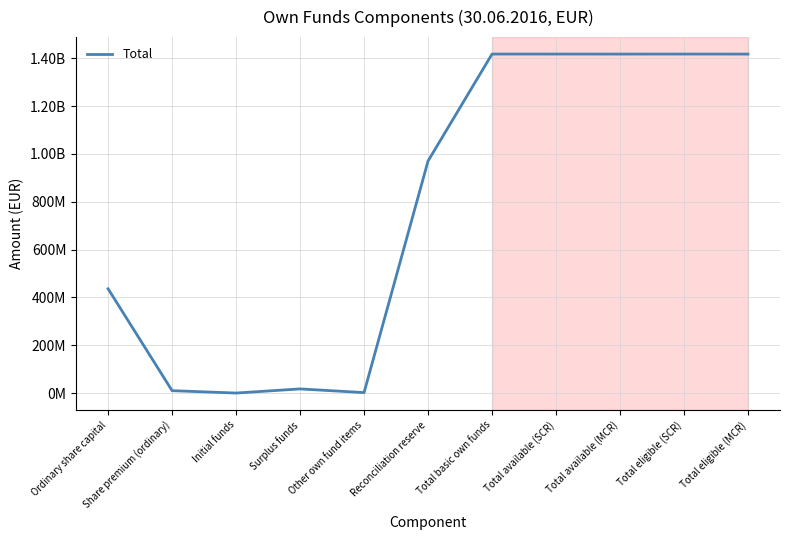

What is the greatest value displayed?

1417407930.2